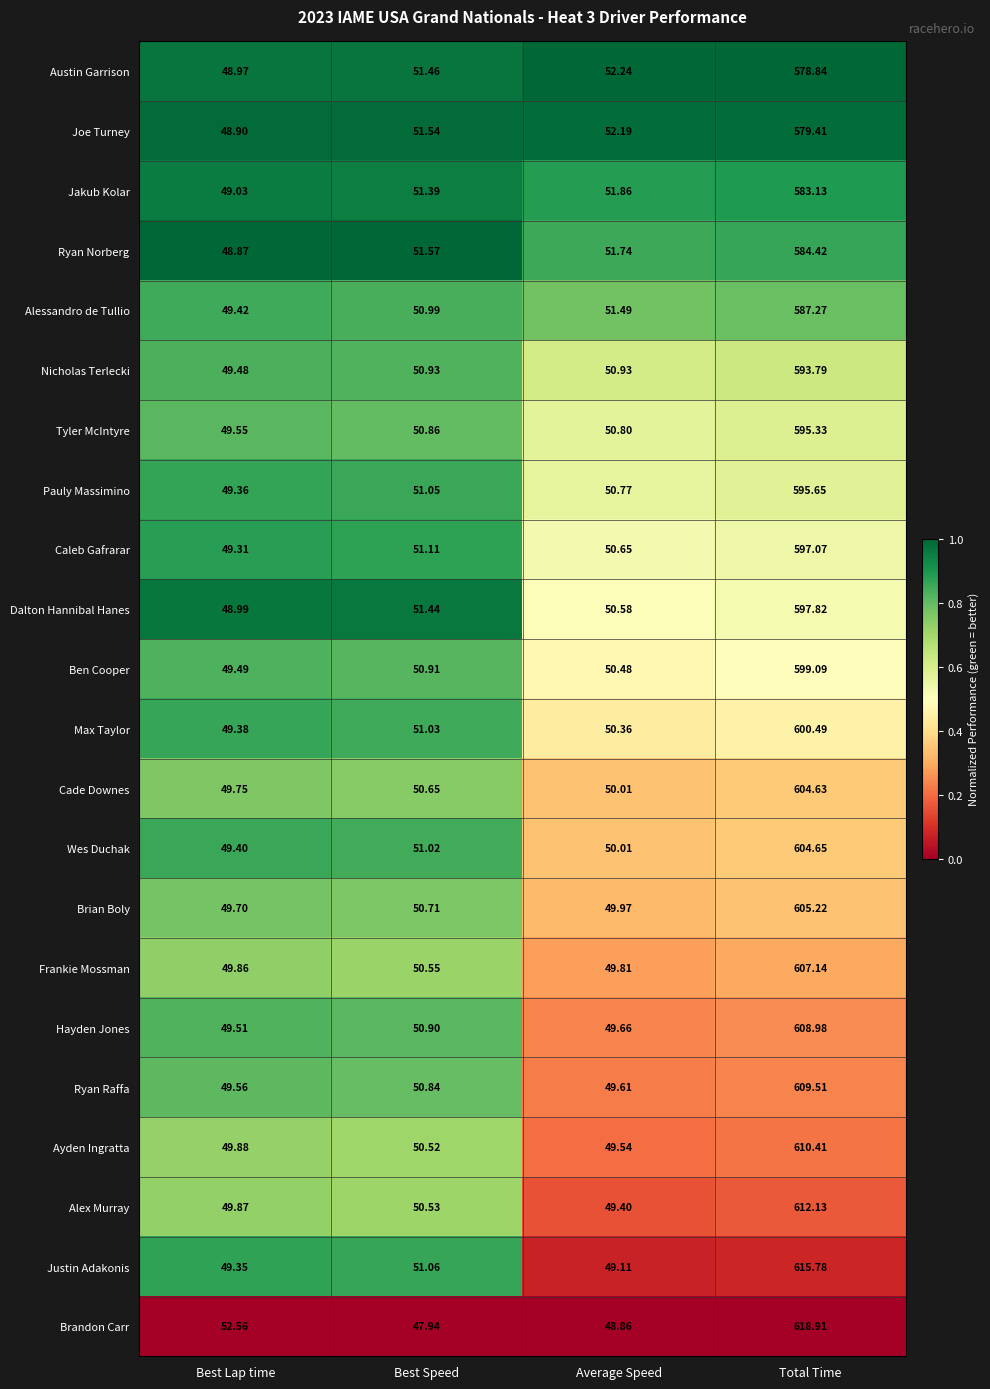

Rank the series at Best Lap time from lowest to highest value.

Ryan Norberg, Joe Turney, Austin Garrison, Dalton Hannibal Hanes, Jakub Kolar, Caleb Gafrarar, Justin Adakonis, Pauly Massimino, Max Taylor, Wes Duchak, Alessandro de Tullio, Nicholas Terlecki, Ben Cooper, Hayden Jones, Tyler McIntyre, Ryan Raffa, Brian Boly, Cade Downes, Frankie Mossman, Alex Murray, Ayden Ingratta, Brandon Carr